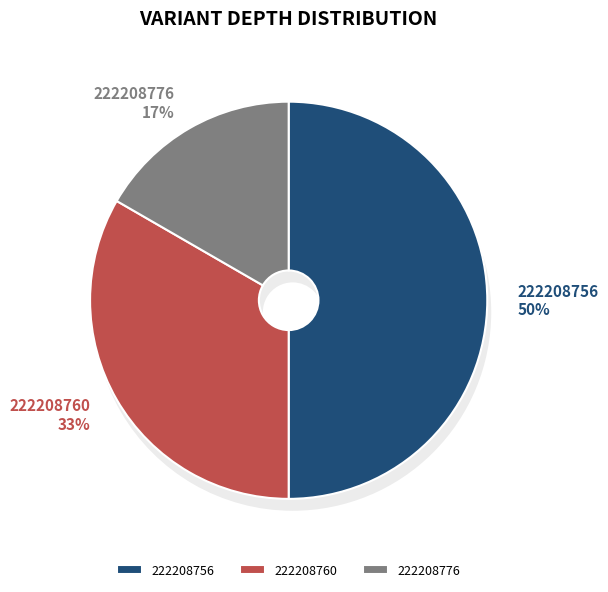

Rank the categories by value from highest to lowest.

222208756, 222208760, 222208776